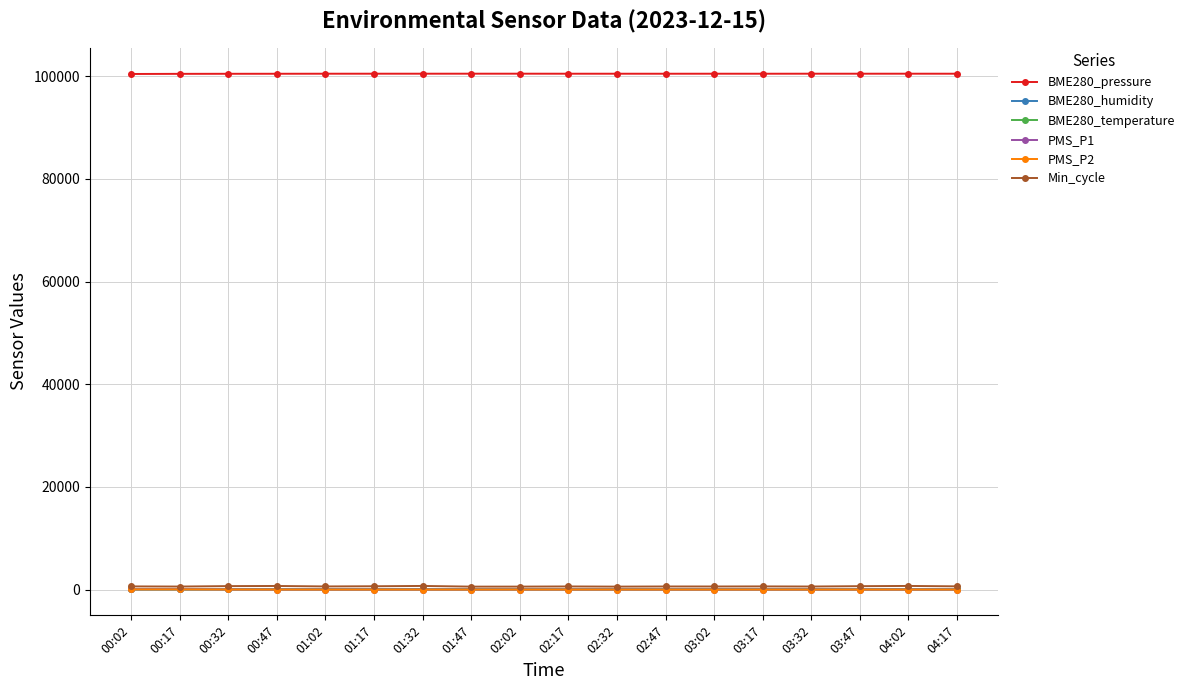

The value of PMS_P1 at 02:32 is 9.2. True or false?

True